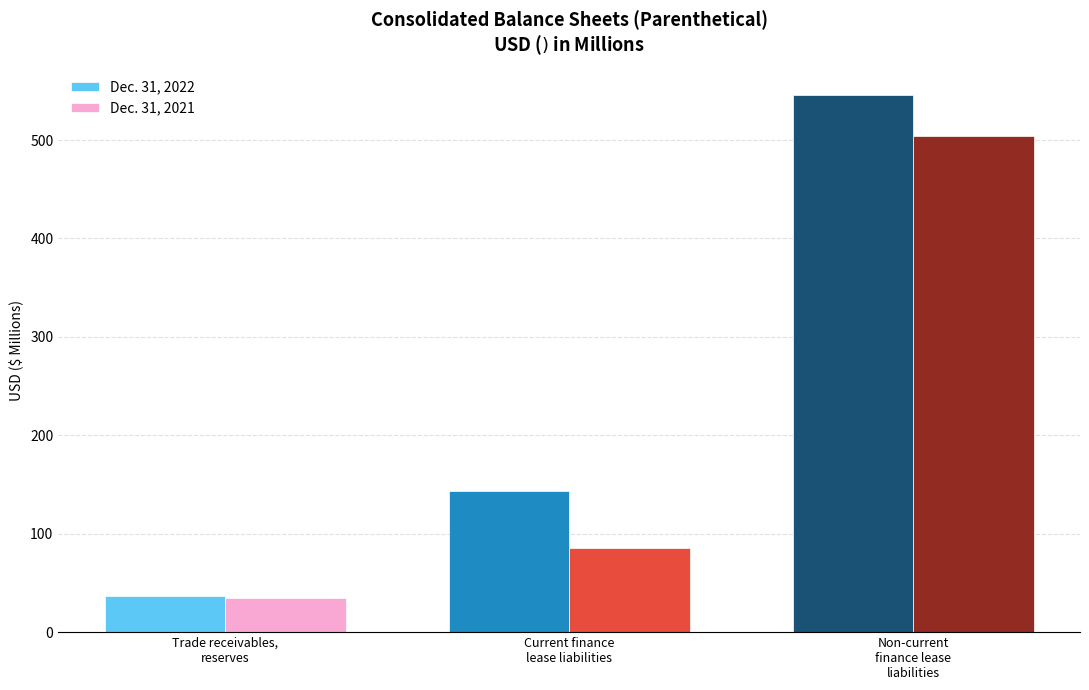

At which label does Dec. 31, 2022 reach its peak?

Non-current
finance lease
liabilities